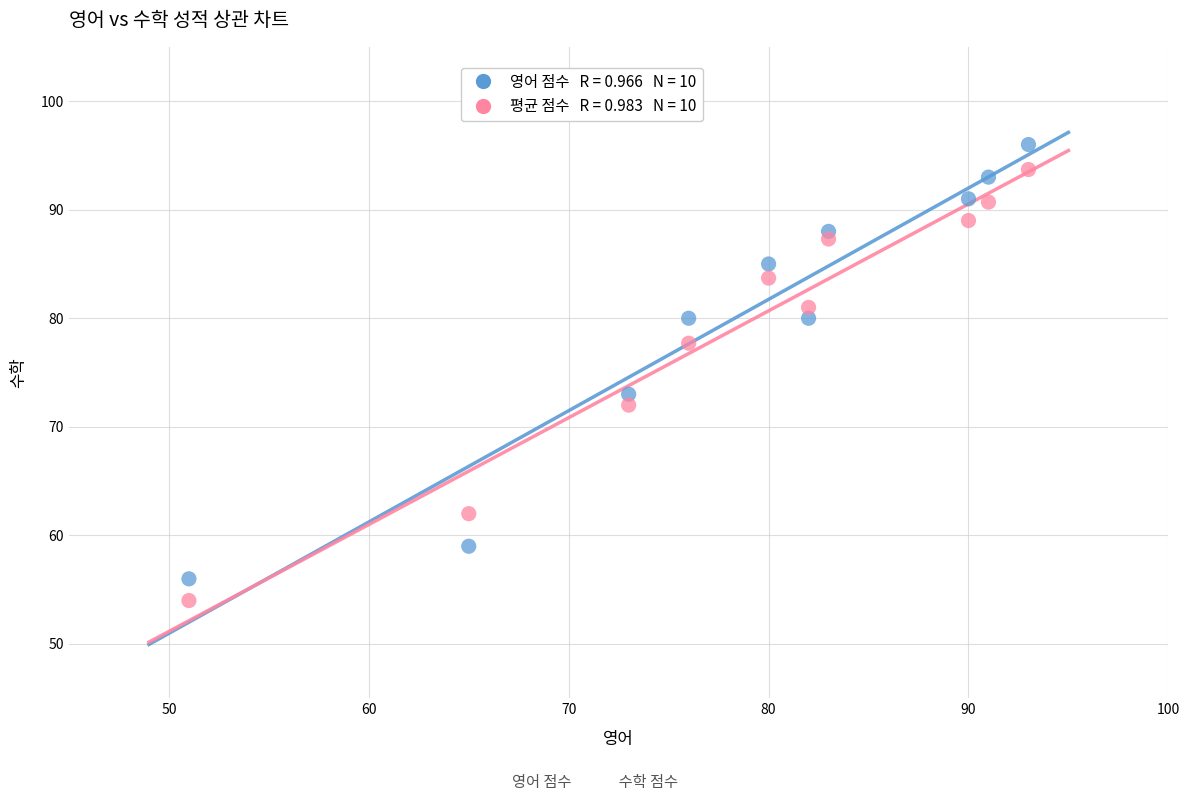

Across all series, what Y value is closest to 75?

73.0